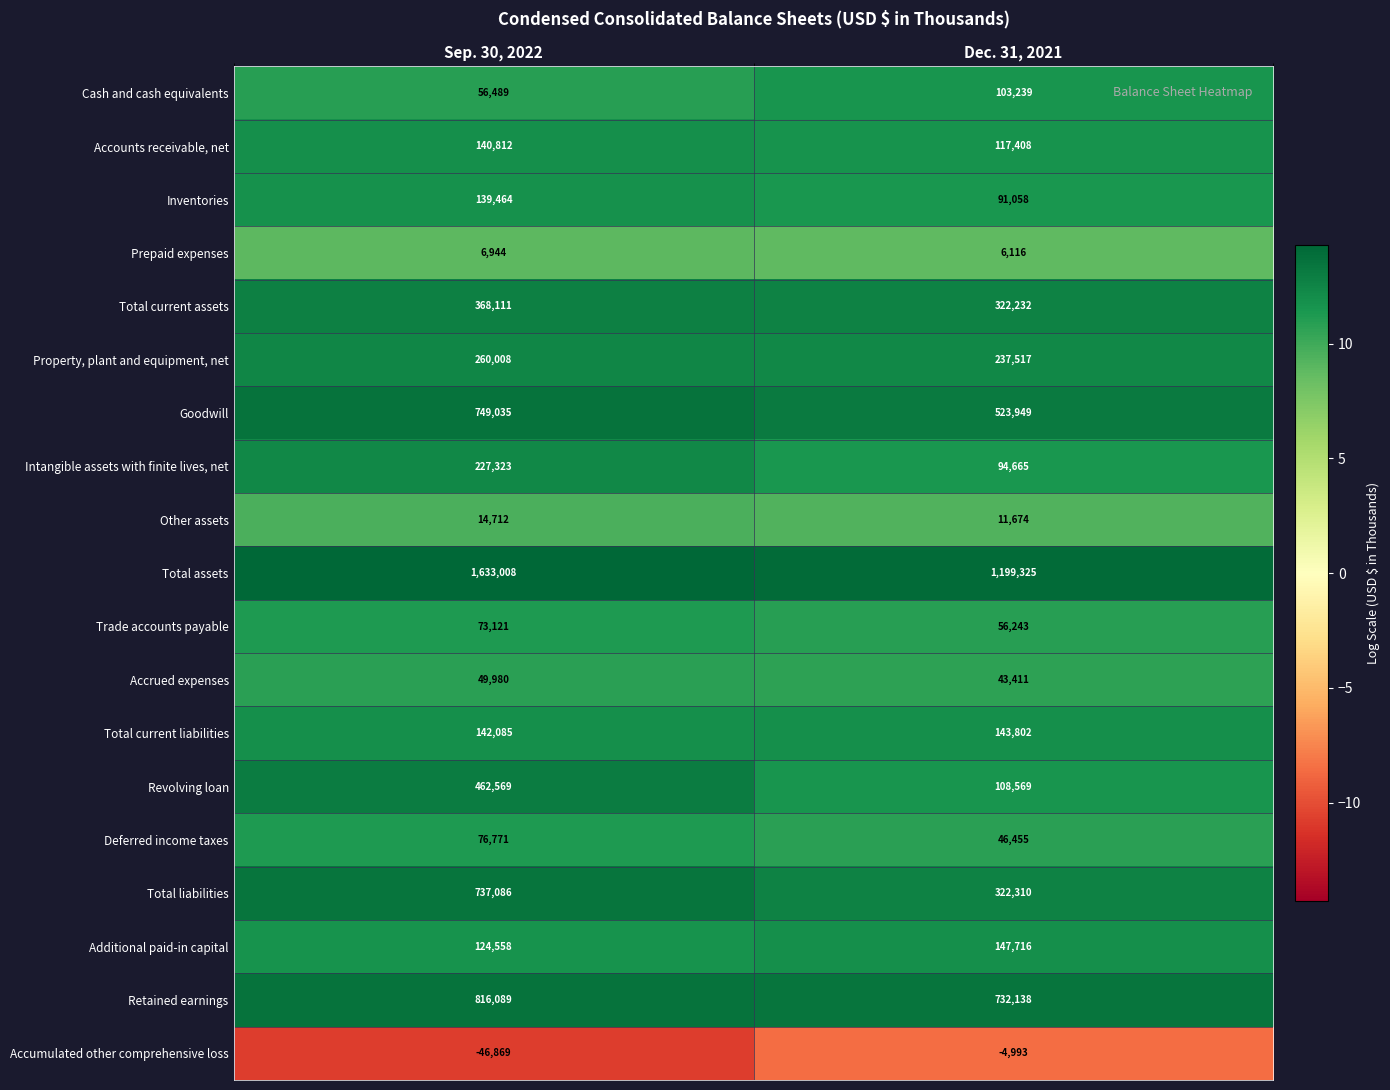

Read the Cash and cash equivalents value at Dec. 31, 2021, to the nearest 50.

103250